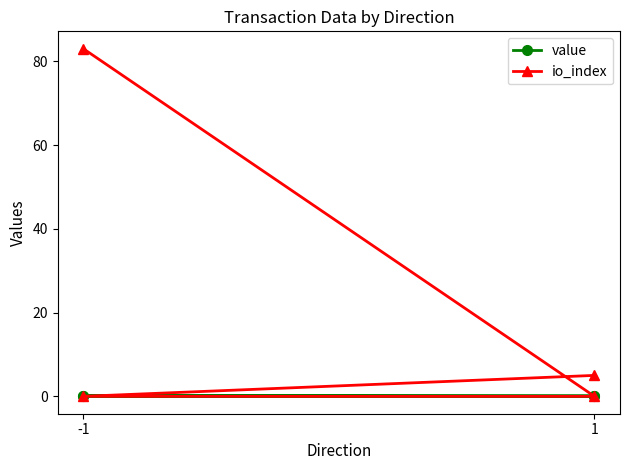

How many data points in io_index are less than 5?

2